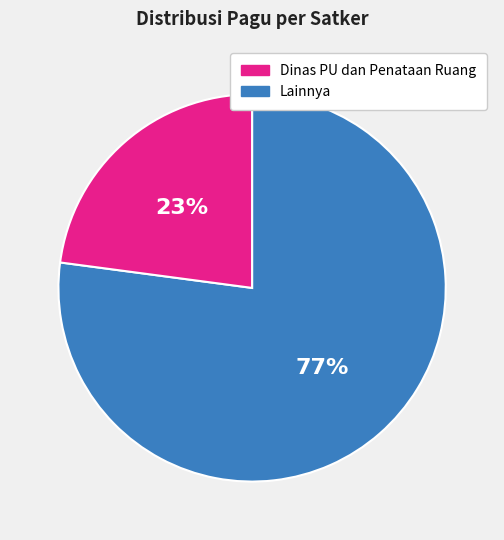

Rank the categories by value from highest to lowest.

Dinas PU dan Penataan Ruang, Lainnya